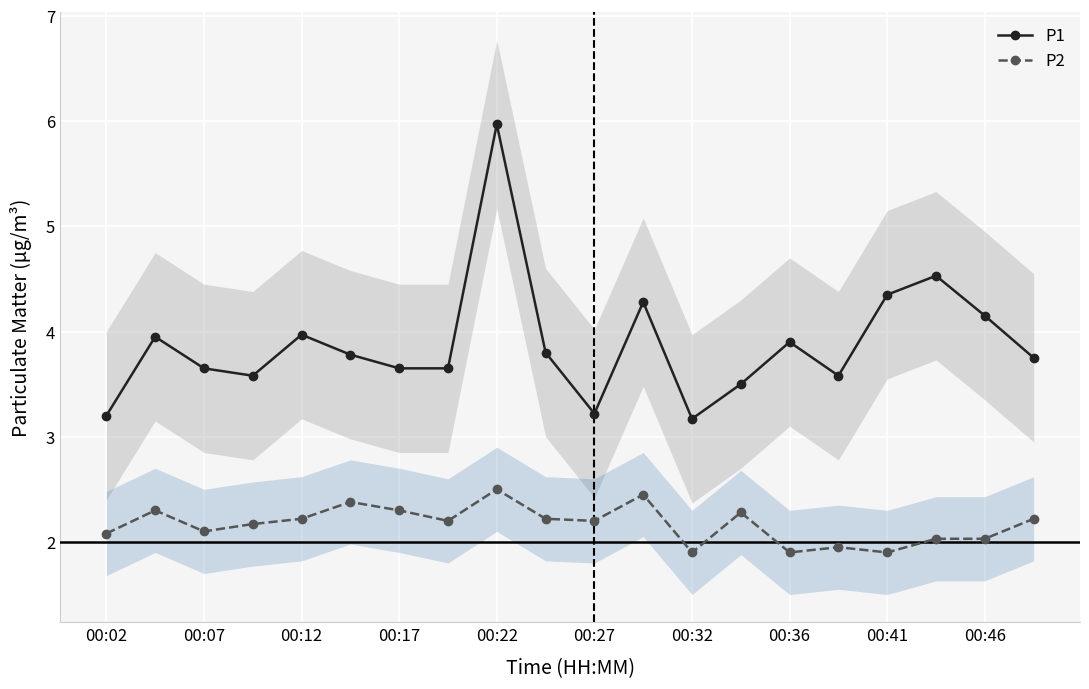

What is the value of the P2 point at the 7th from the left?

2.3